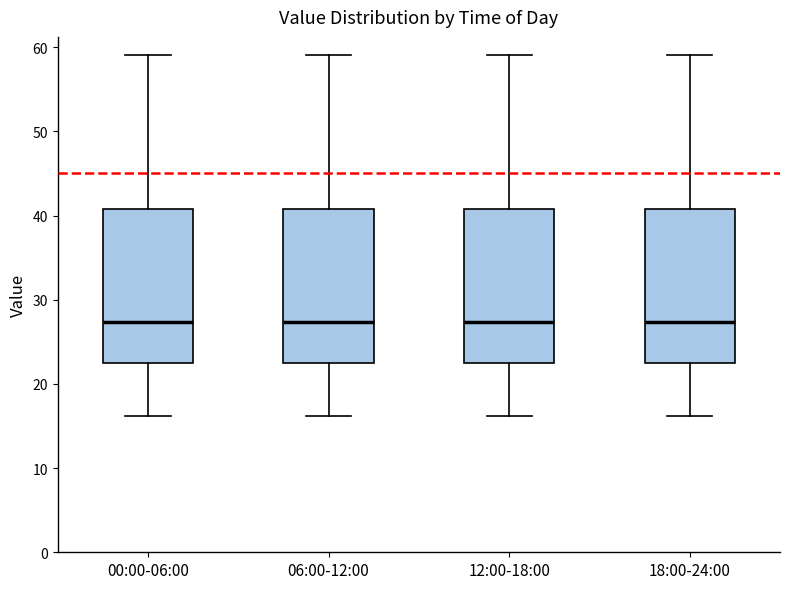

Where is the lower edge of the box for 18:00-24:00 on the y-axis? The values are not printed on the chart, so give them approximately, as read against the axis.

22